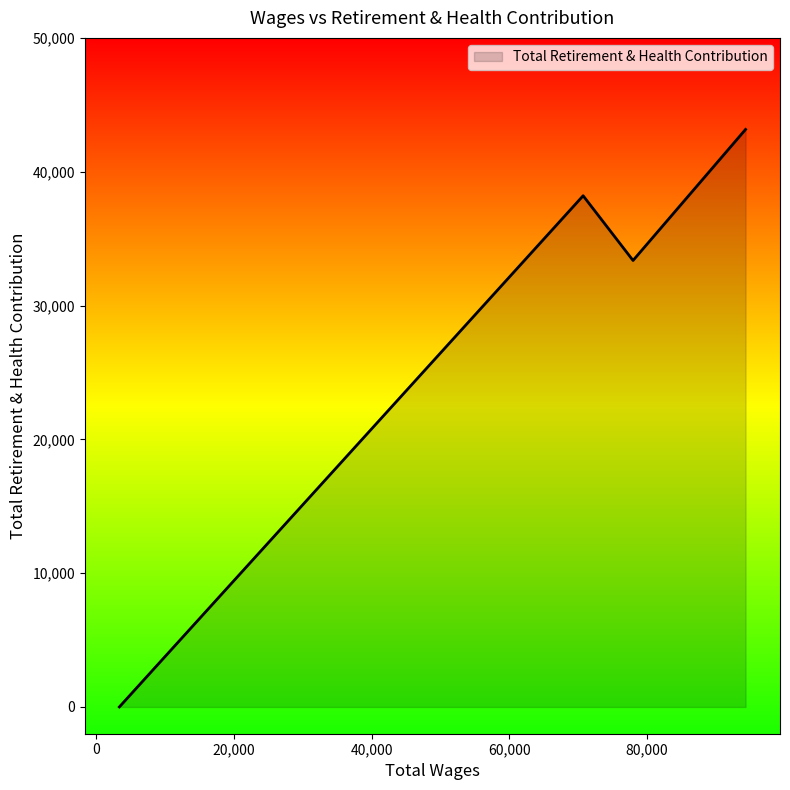

What is the maximum value shown in the chart?

43159